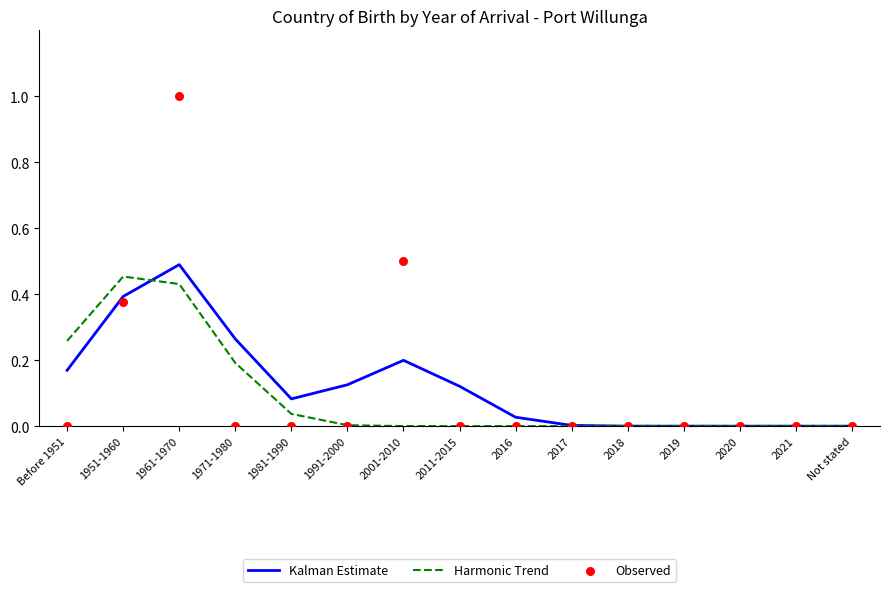

What are all the series names shown in the legend?

Kalman Estimate, Harmonic Trend, Observed